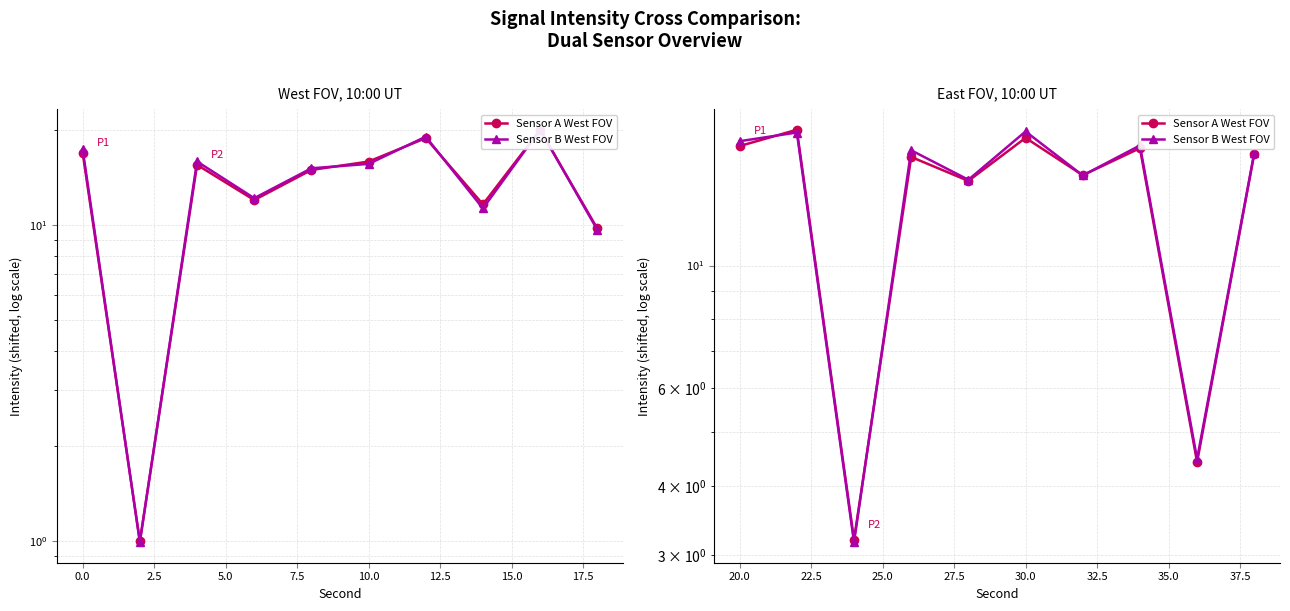

Rank the series by their maximum value, from lowest to highest.

Sensor B West FOV, Sensor A West FOV